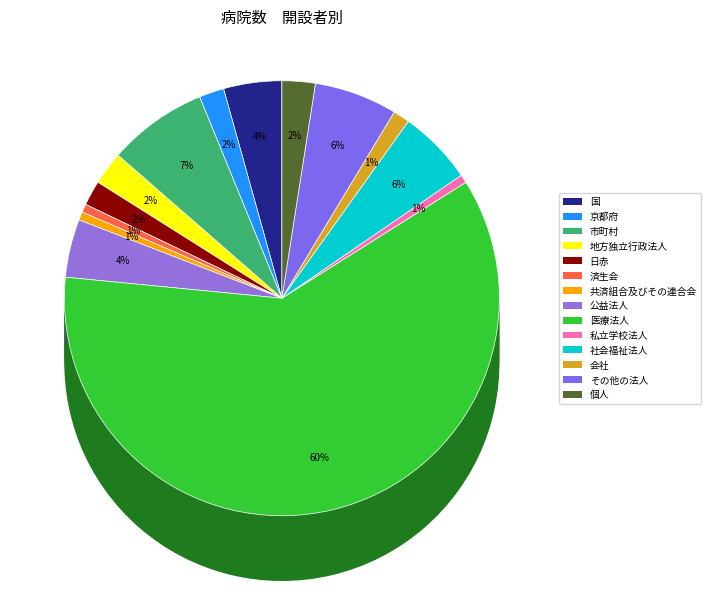

What percentage is the 会社 slice, to the nearest percent?

1%